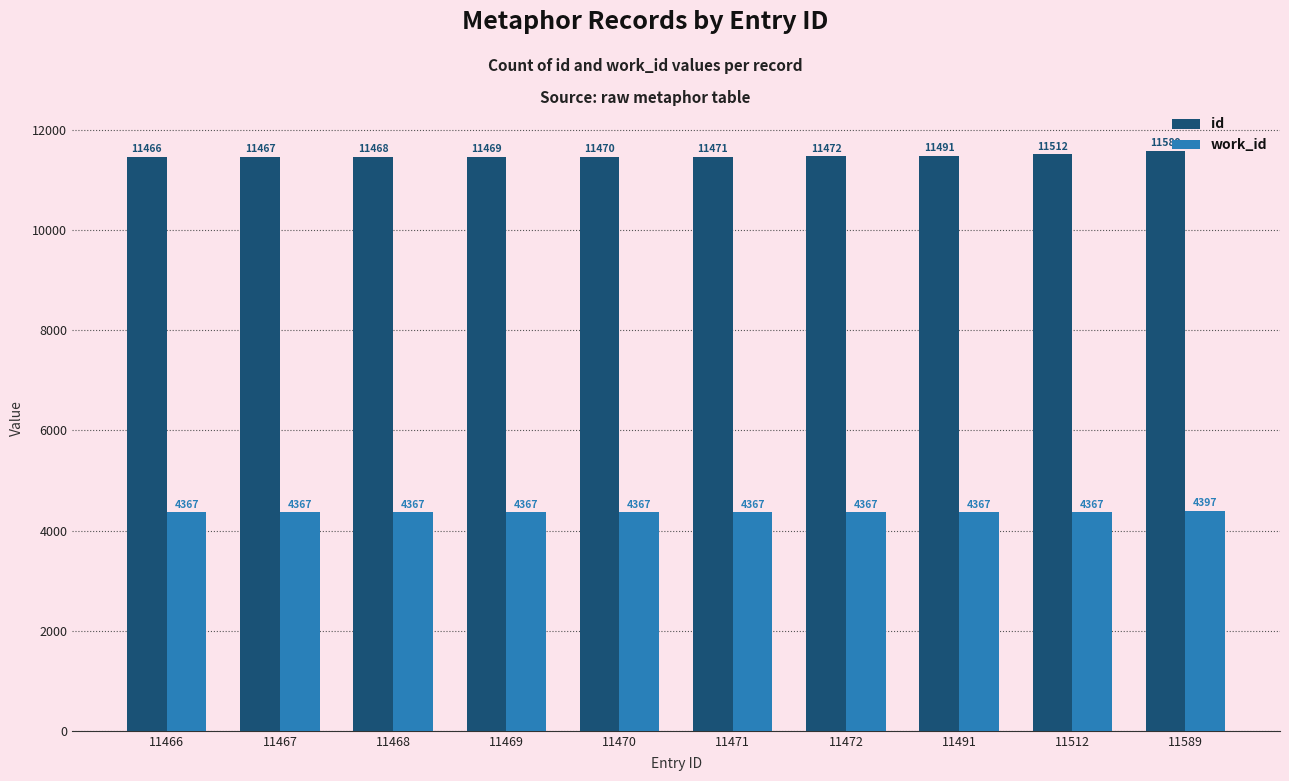

Which label corresponds to the largest value in the chart?

11589